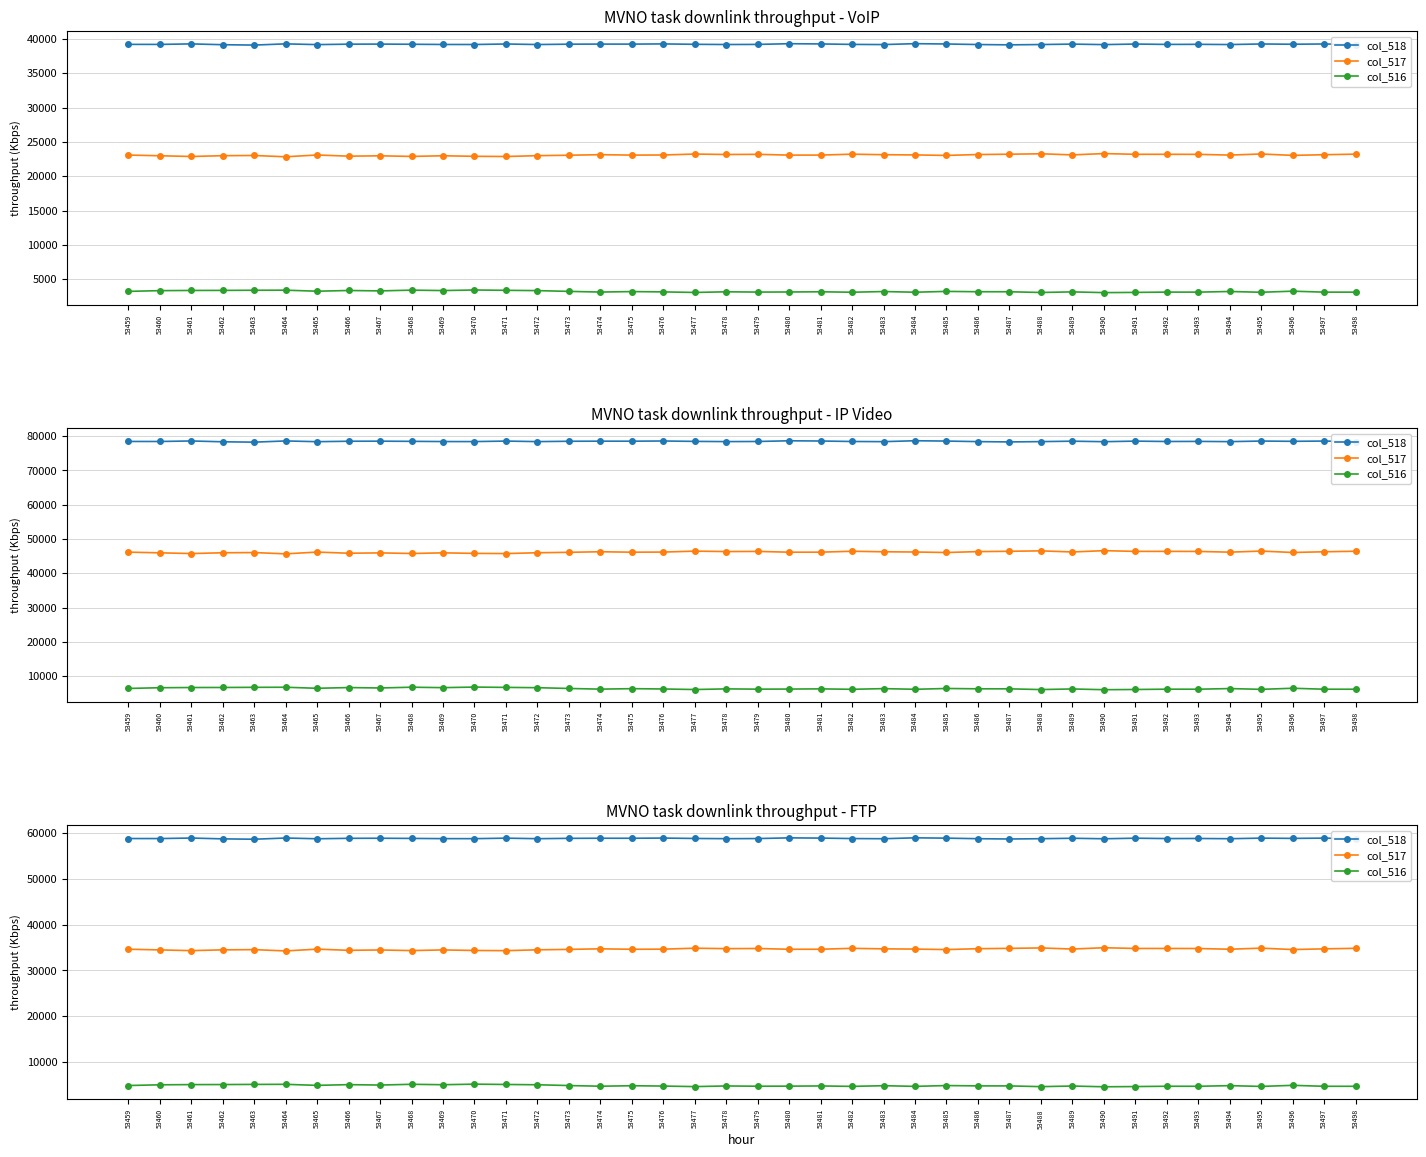

Reading left to right, what are all the values shown in this chart?

col_518: 53459=58839.0	53460=58831.5	53461=58945.5	53462=58765.5	53463=58686.0	53464=58951.5	53465=58788.0	53466=58885.5	53467=58900.5	53468=58864.5	53469=58818.0	53470=58810.5	53471=58921.5	53472=58804.5	53473=58881.0	53474=58902.0	53475=58896.0	53476=58939.5	53477=58854.0	53478=58807.5	53479=58833.0	53480=58984.5	53481=58935.0	53482=58833.0	53483=58797.0	53484=58993.5	53485=58923.0	53486=58803.0	53487=58737.0	53488=58803.0	53489=58899.0	53490=58788.0	53491=58911.0	53492=58830.0	53493=58851.0	53494=58800.0	53495=58926.0	53496=58869.0	53497=58926.0	53498=58810.5
col_517: 53459=34633.5	53460=34485.0	53461=34326.0	53462=34495.5	53463=34543.5	53464=34260.0	53465=34650.0	53466=34395.0	53467=34470.0	53468=34339.5	53469=34479.0	53470=34363.5	53471=34321.5	53472=34503.0	53473=34597.5	53474=34720.5	53475=34624.5	53476=34650.0	53477=34855.5	53478=34761.0	53479=34794.0	53480=34624.5	53481=34630.5	53482=34828.5	53483=34714.5	53484=34663.5	53485=34557.0	53486=34750.5	53487=34822.5	53488=34914.0	53489=34674.0	53490=34959.0	53491=34801.5	53492=34801.5	53493=34789.5	53494=34632.0	53495=34869.0	53496=34563.0	53497=34714.5	53498=34833.0
col_516: 53459=4830.0	53460=4986.0	53461=5031.0	53462=5041.5	53463=5073.0	53464=5091.0	53465=4864.5	53466=5022.0	53467=4932.0	53468=5098.5	53469=5005.5	53470=5128.5	53471=5059.5	53472=4995.0	53473=4824.0	53474=4680.0	53475=4782.0	53476=4713.0	53477=4593.0	53478=4734.0	53479=4675.5	53480=4693.5	53481=4737.0	53482=4641.0	53483=4791.0	53484=4645.5	53485=4822.5	53486=4749.0	53487=4743.0	53488=4585.5	53489=4717.5	53490=4555.5	53491=4602.0	53492=4671.0	53493=4662.0	53494=4803.0	53495=4633.5	53496=4870.5	53497=4662.0	53498=4659.0